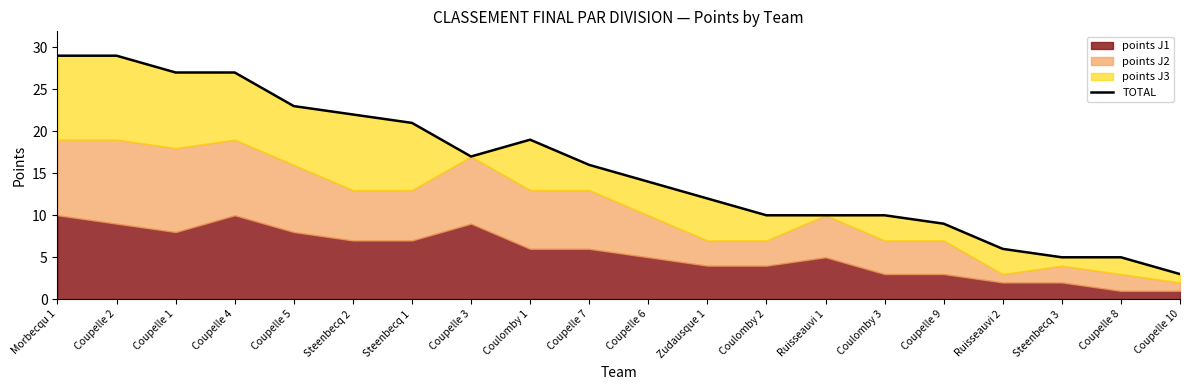

Rank the categories by value from highest to lowest.

Morbecqu 1, Coupelle 2, Coupelle 1, Coupelle 4, Coupelle 5, Steenbecq 2, Steenbecq 1, Coulomby 1, Coupelle 3, Coupelle 7, Coupelle 6, Zudausque 1, Coulomby 2, Ruisseauvi 1, Coulomby 3, Coupelle 9, Ruisseauvi 2, Steenbecq 3, Coupelle 8, Coupelle 10